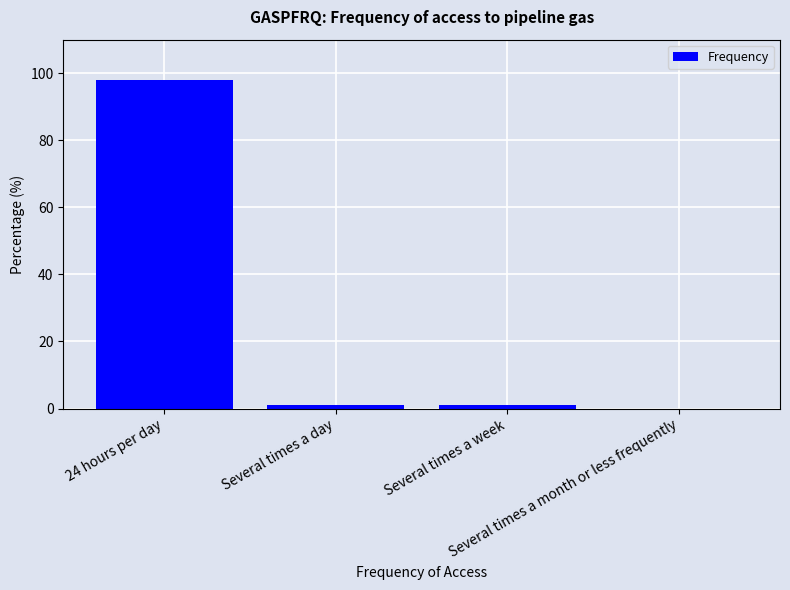

Reading left to right, extract all data points from this chart.

24 hours per day=98	Several times a day=1	Several times a week=1	Several times a month or less frequently=0